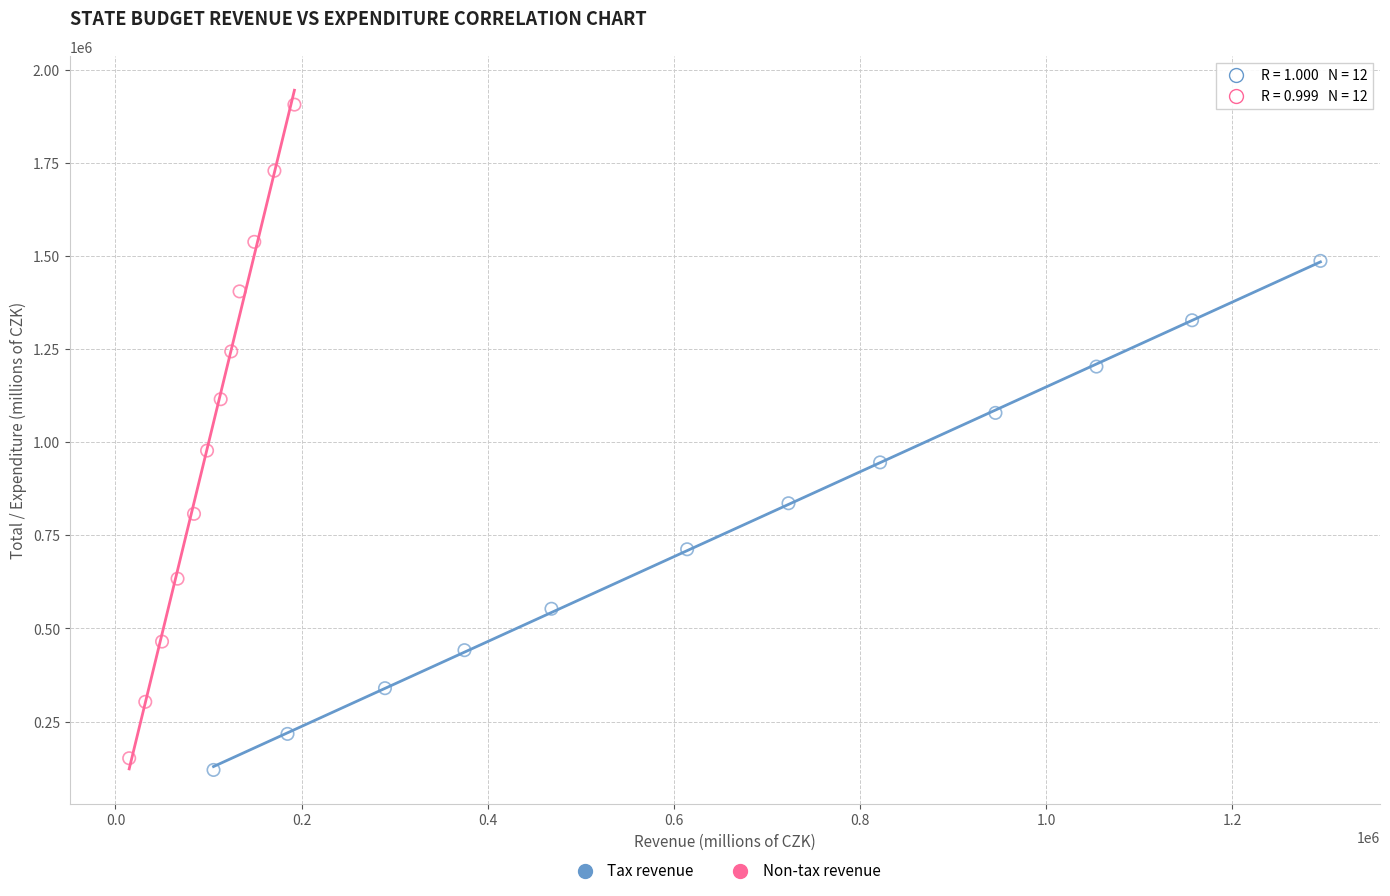

Which series contains the lowest Y value?

Tax revenue